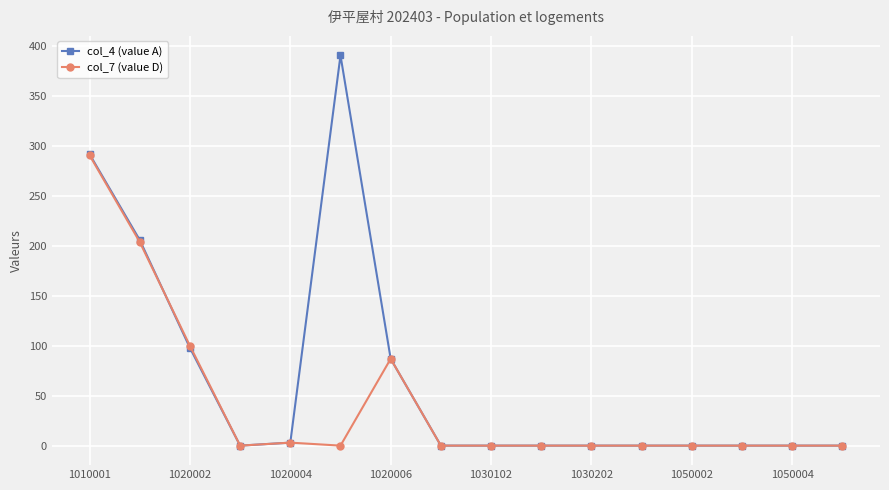

At how many categories does at least one series exceed 171?

3